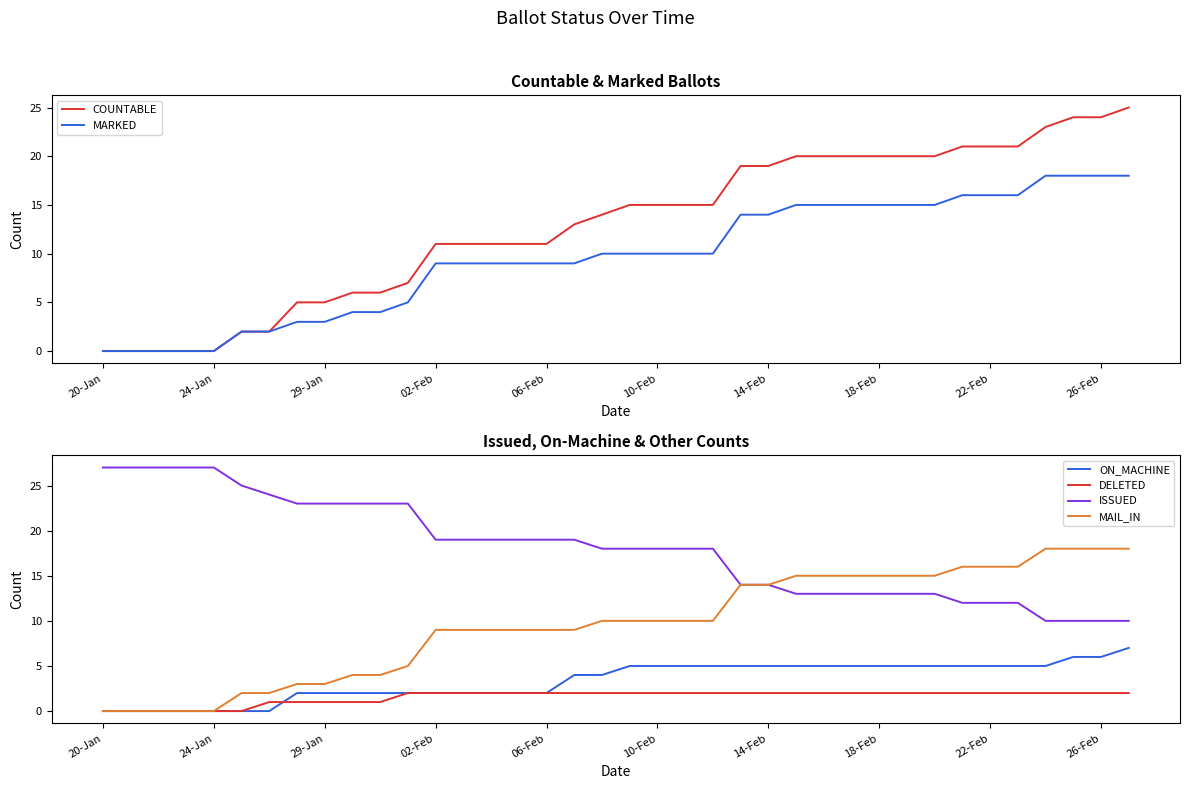

How many series are shown in this chart?

6